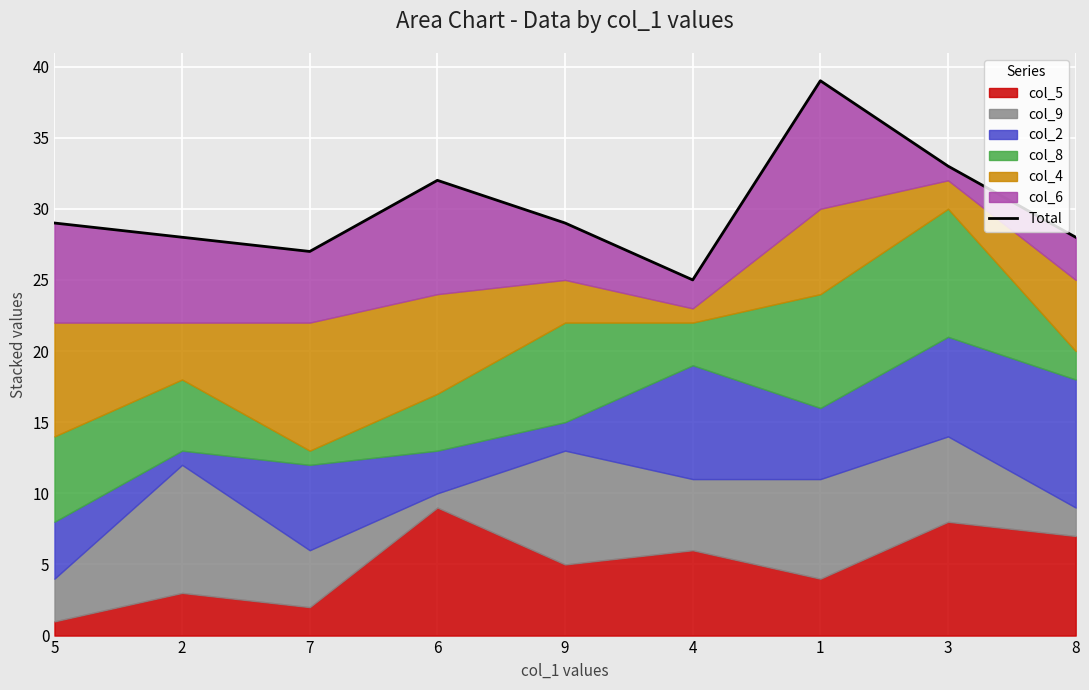

Does the chart display data point markers on the line(s)?

No